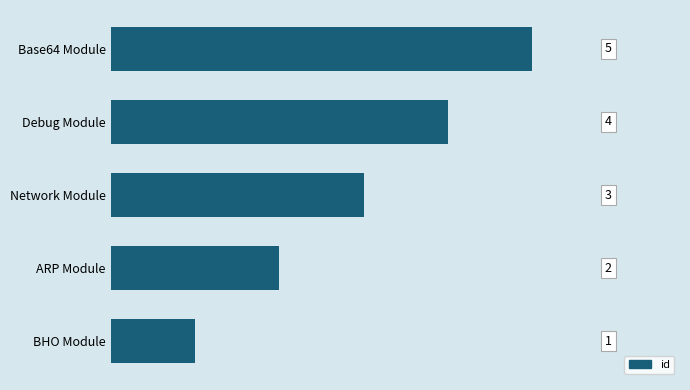

How many data points does each series have?

5